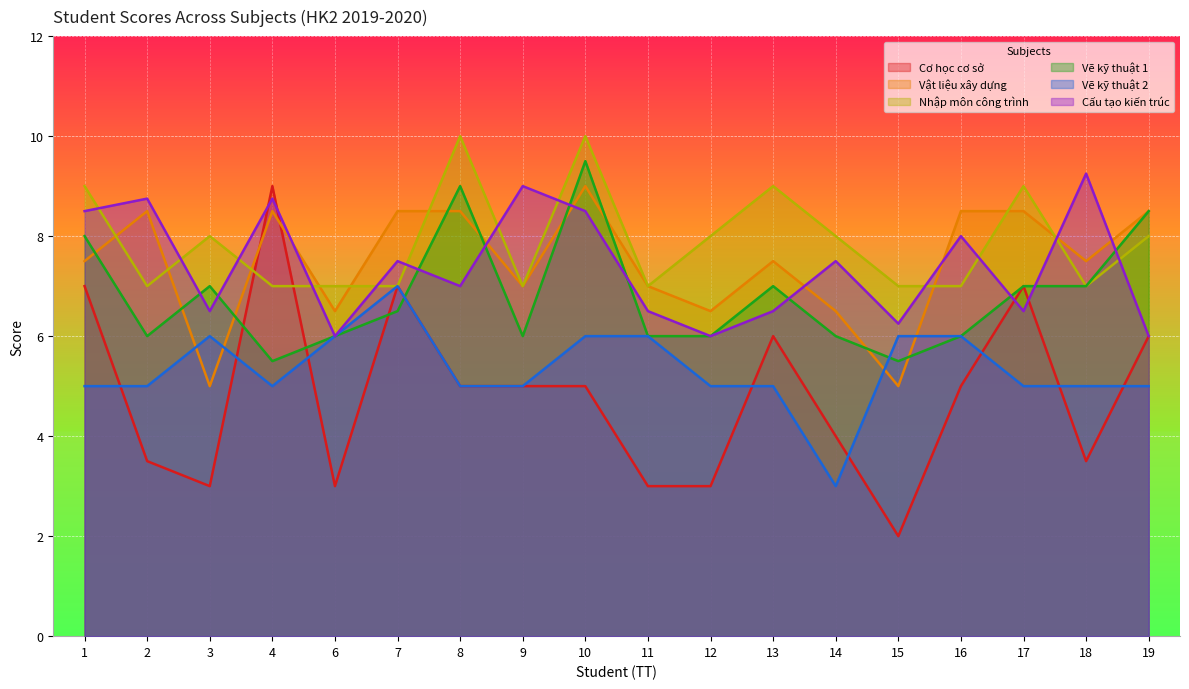

Which series ends up on top after the final intersection of Vẽ kỹ thuật 2 and Vẽ kỹ thuật 1?

Vẽ kỹ thuật 2